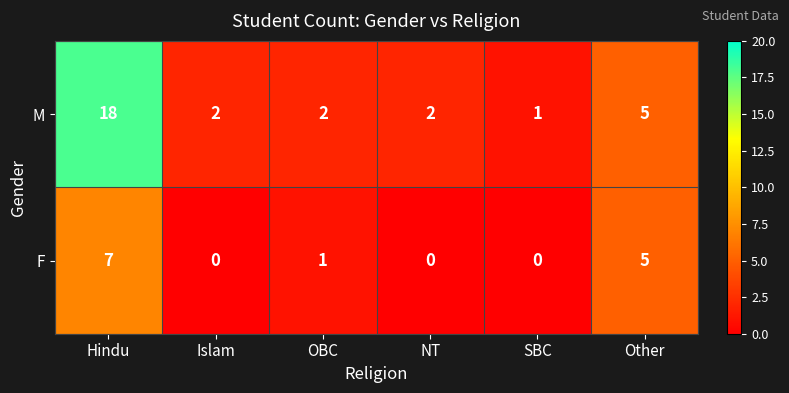

How many series are shown in this chart?

2